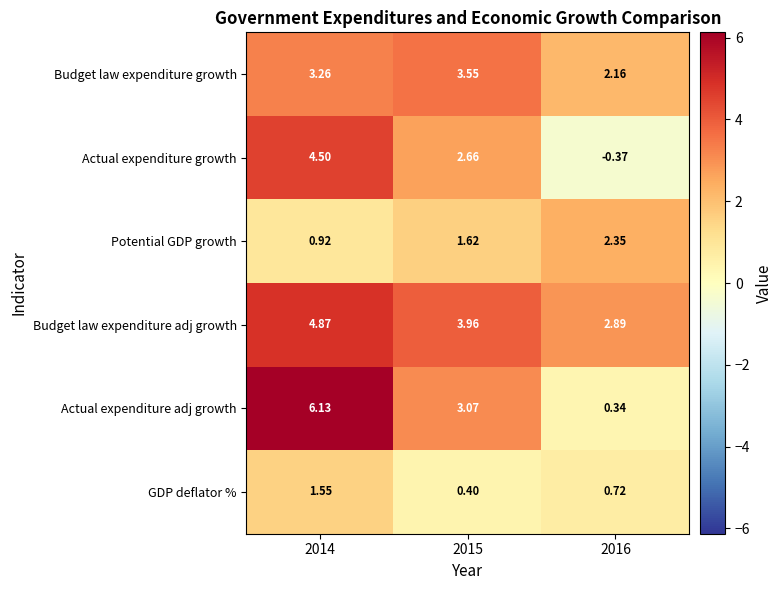

At 2016, list the series in order from smallest to largest.

Actual expenditure growth, Actual expenditure adj growth, GDP deflator %, Budget law expenditure growth, Potential GDP growth, Budget law expenditure adj growth